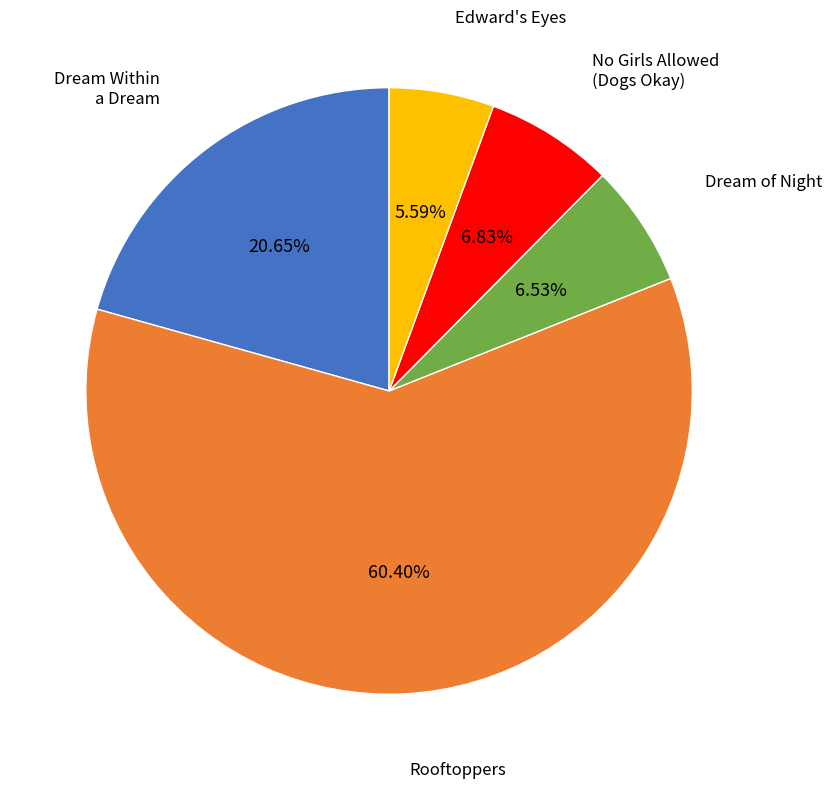

Does Rooftoppers represent more than half of the total?

Yes